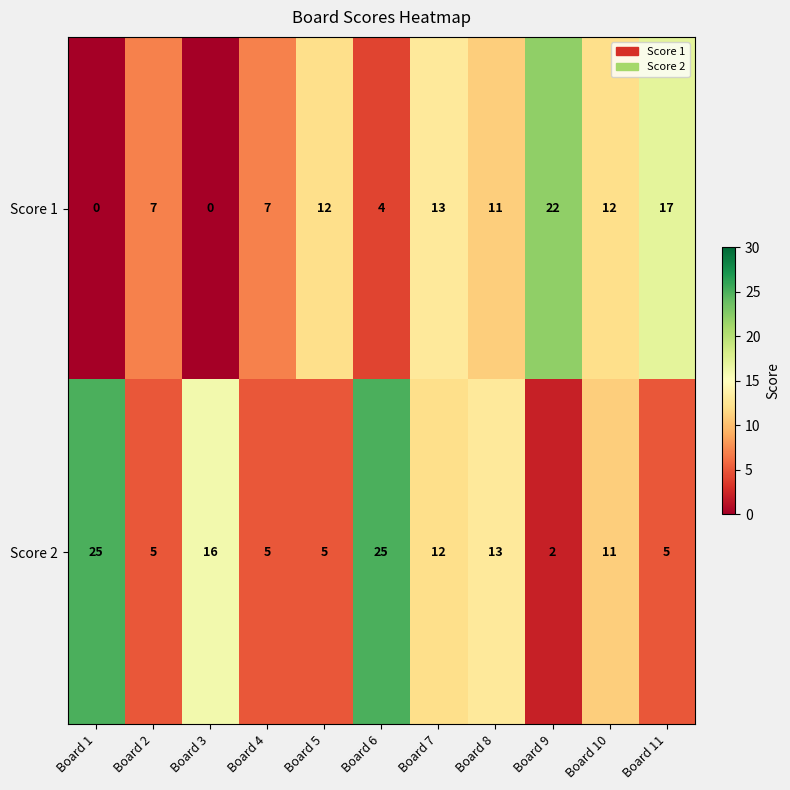

Which series changed the most between Board 6 and Board 10?

Score 2